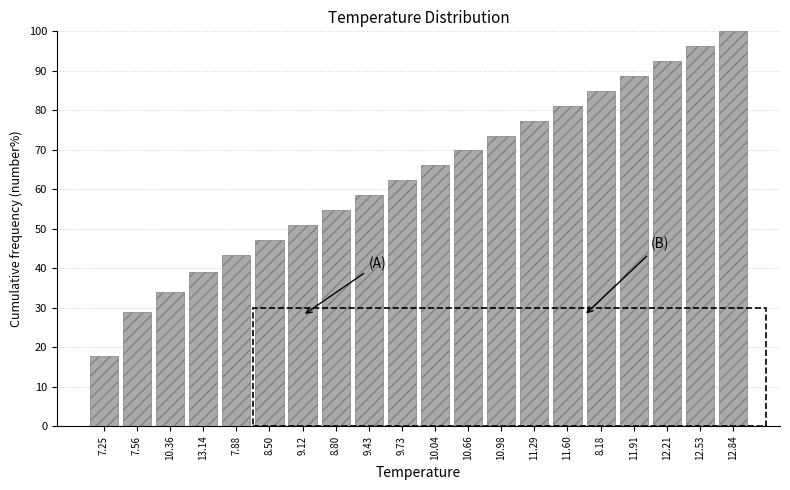

Reading left to right, list all the values displayed in this chart.

17.6	28.9	34.0	39.0	43.4	47.2	50.9	54.7	58.5	62.3	66.0	69.8	73.6	77.4	81.1	84.9	88.7	92.5	96.2	100.0